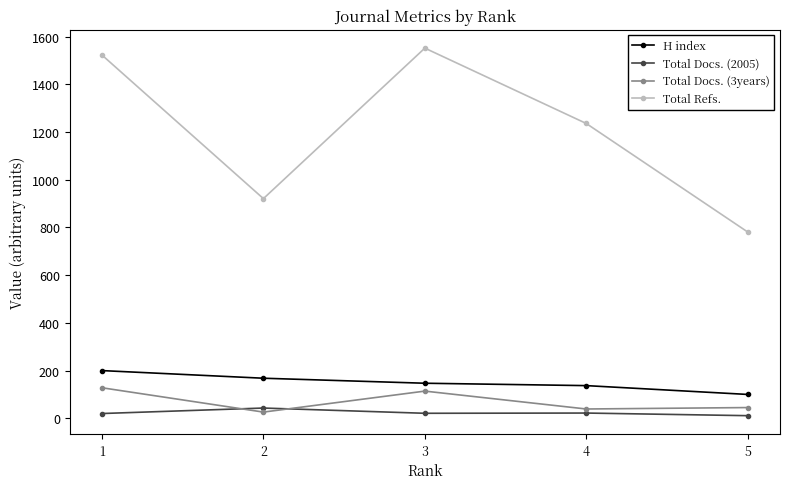

Which series has the largest range (max minus min)?

Total Refs.